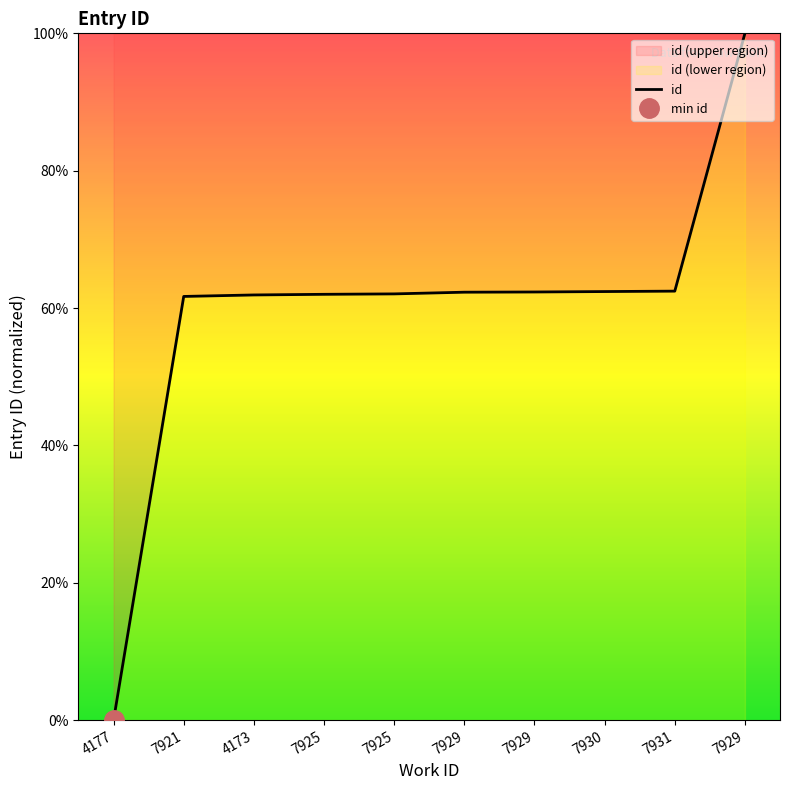

The value at 7929 is 62.3. True or false?

True